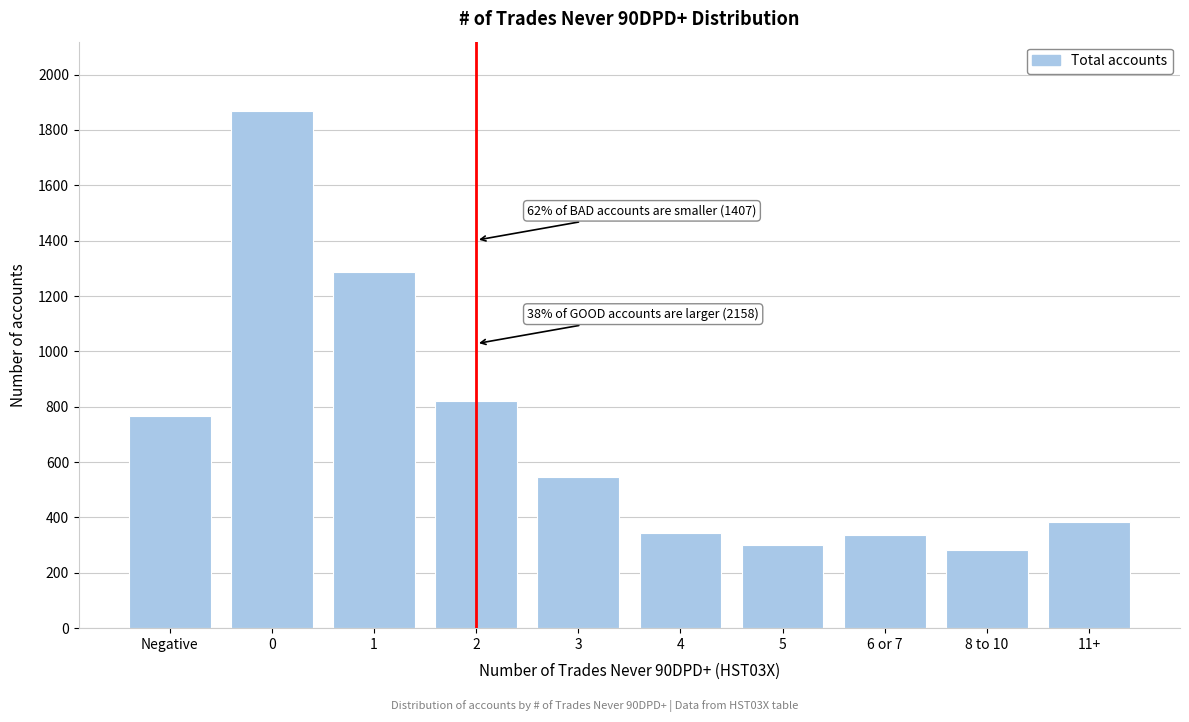

Reading right to left, what are all the values shown in this chart?

11+=385	8 to 10=282	6 or 7=336	5=302	4=345	3=545	2=820	1=1286	0=1869	Negative=767